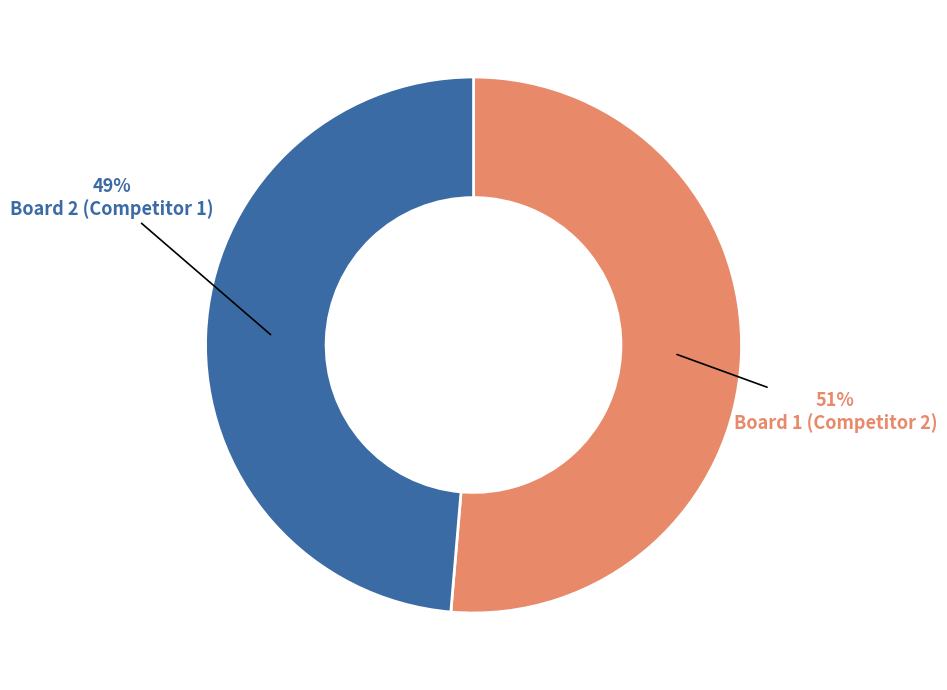

To the nearest percent, what portion does Board 2 (Competitor 1) represent?

49%